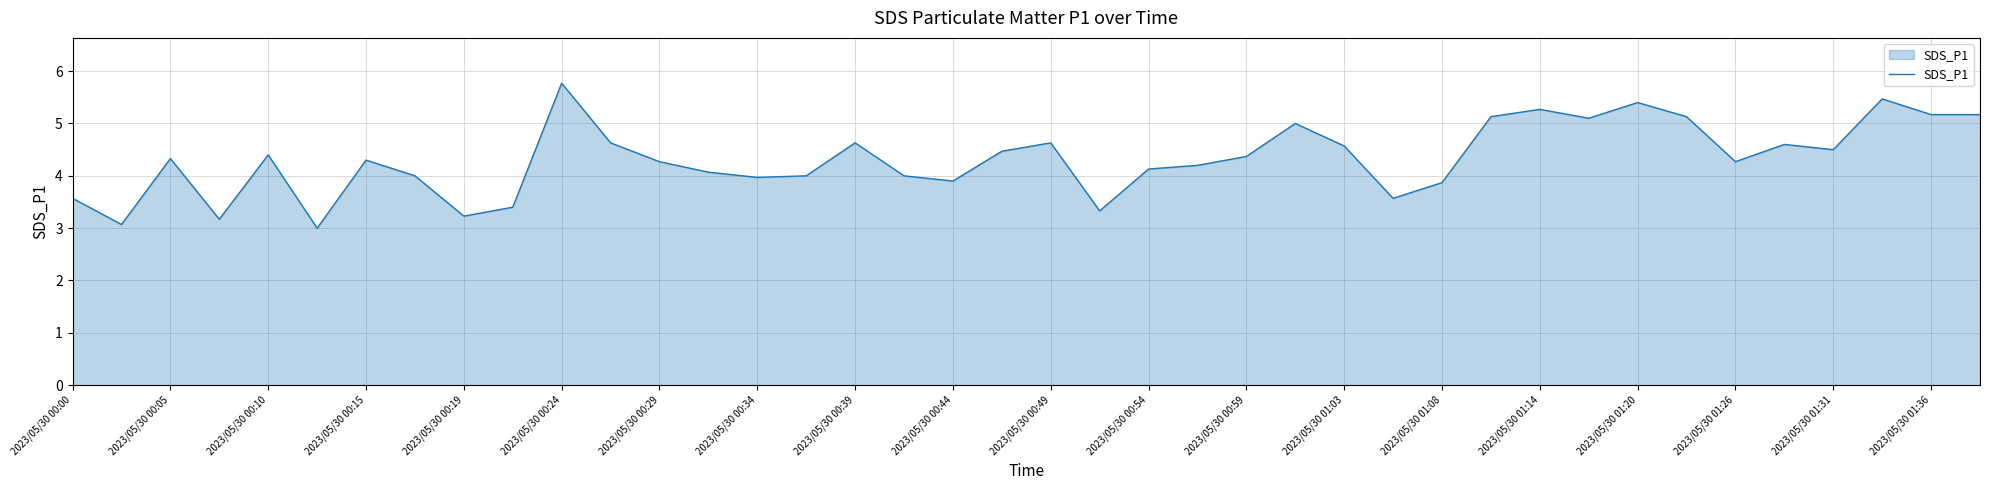

Does the chart display data point markers on the line(s)?

No